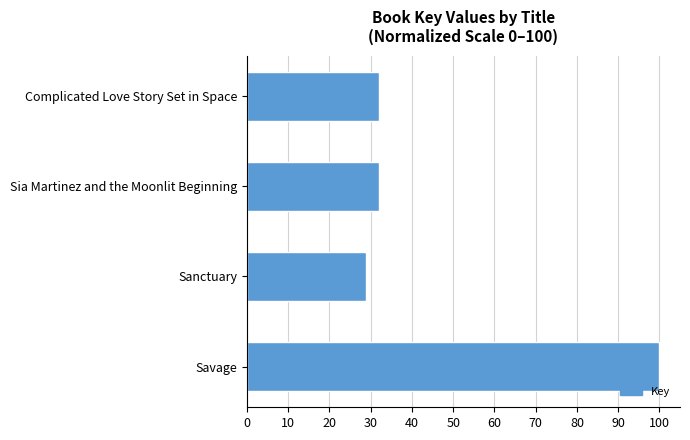

How many series are shown in this chart?

1